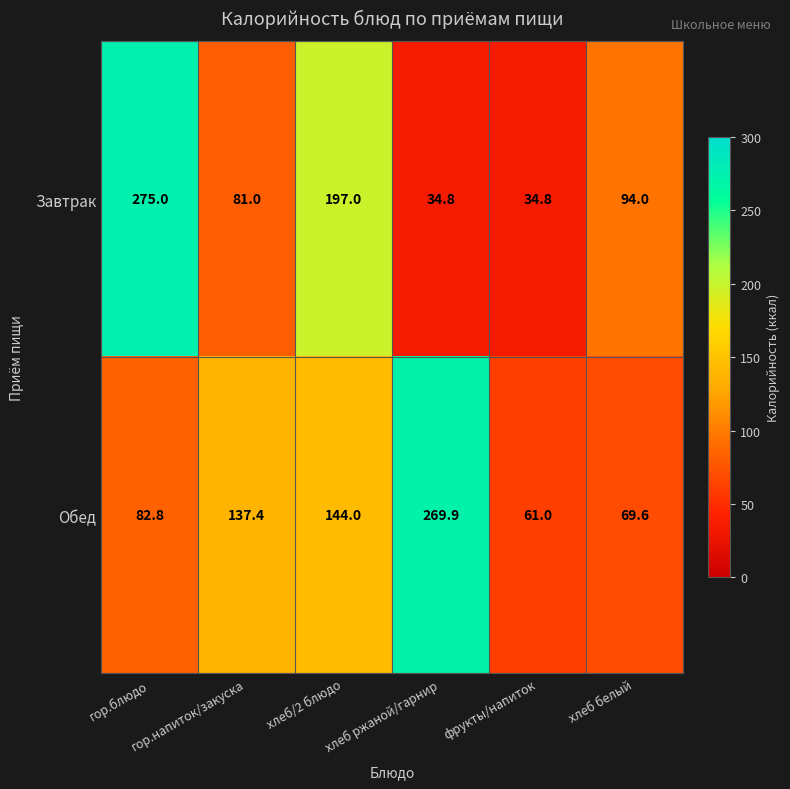

Which series has the widest spread of values?

Завтрак